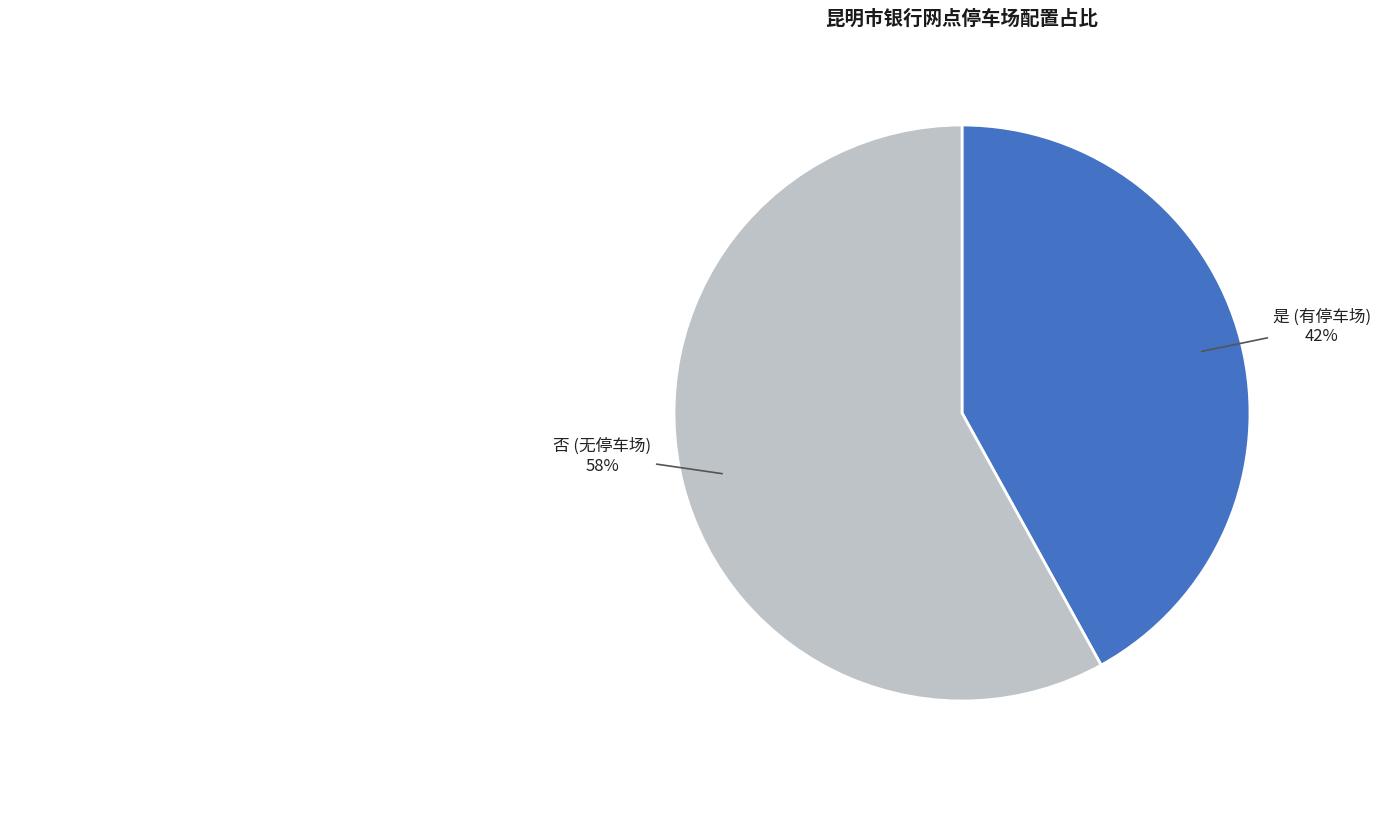

True or false: 是 accounts for 56% of the total.

False